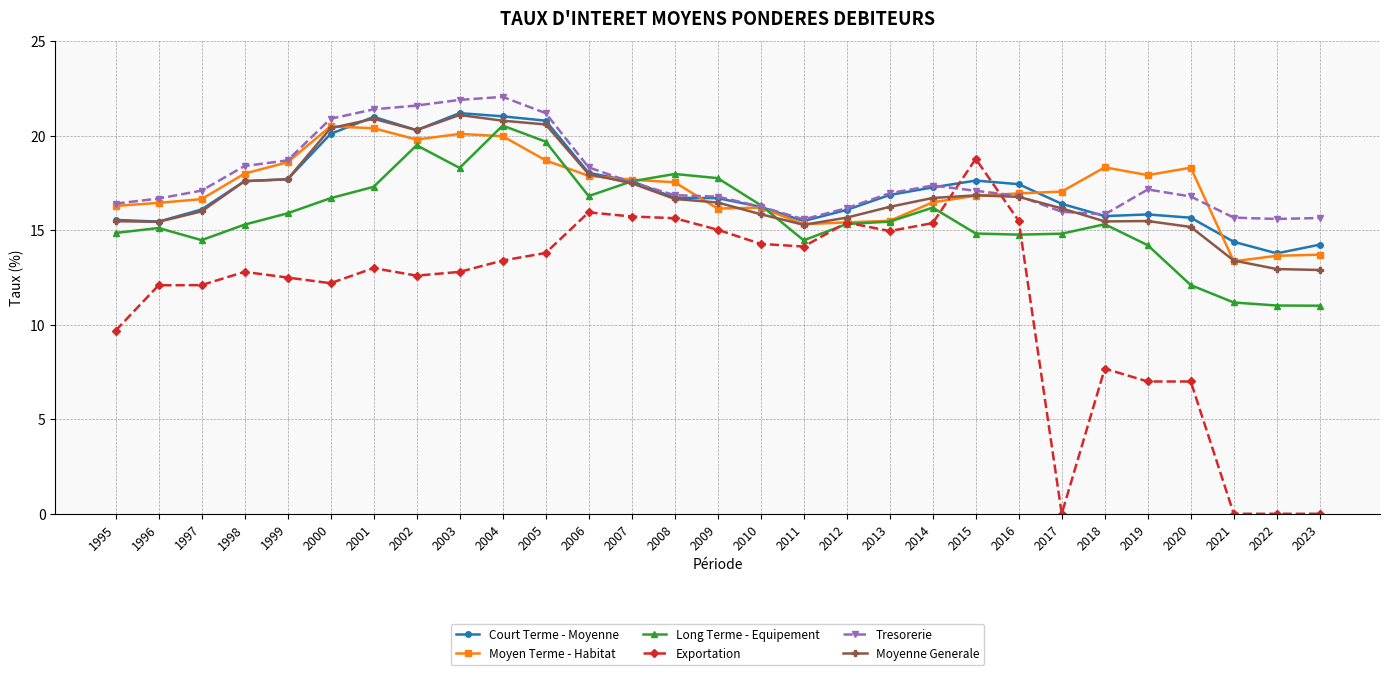

True or false: Long Terme - Equipement and Tresorerie intersect in this chart.

True